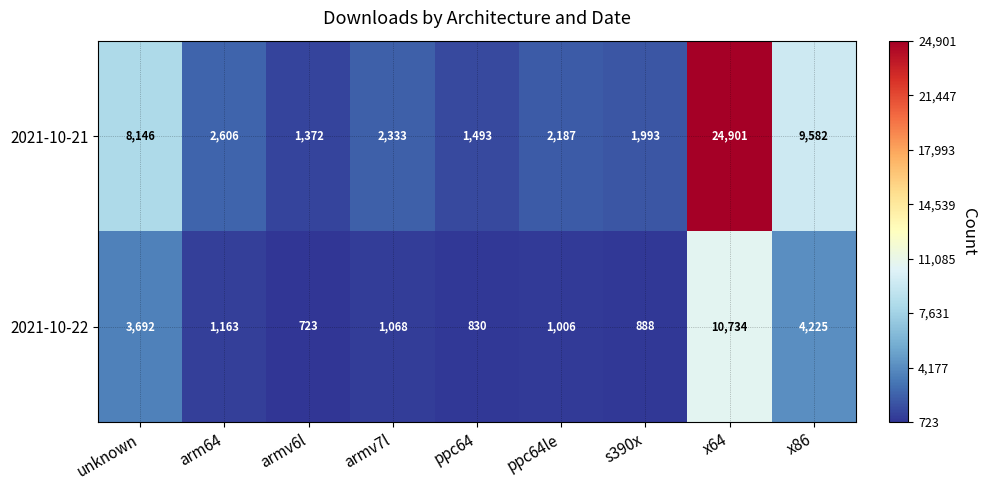

What is the minimum value shown in the chart?

723